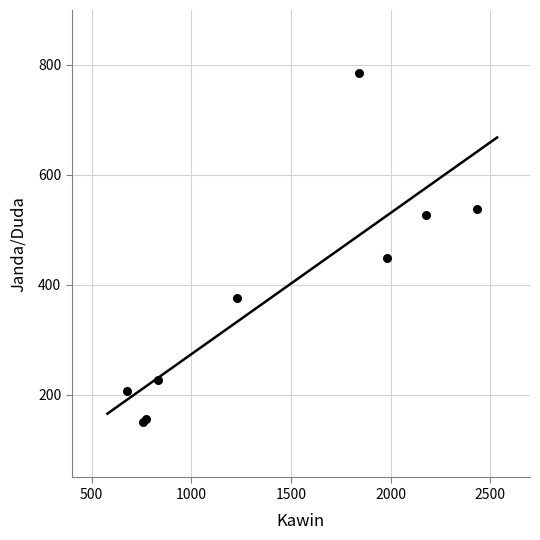

What Y value in the scatter plot is closest to 468?

449